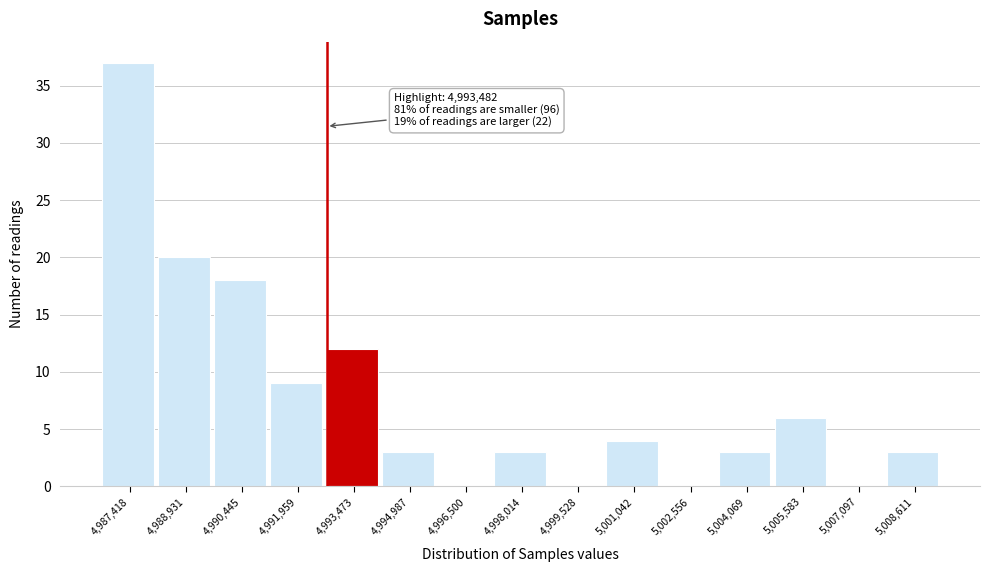

Reading left to right, transcribe all the data shown in this chart.

4,987,418=37	4,988,931=20	4,990,445=18	4,991,959=9	4,993,473=12	4,994,987=3	4,996,500=0	4,998,014=3	4,999,528=0	5,001,042=4	5,002,556=0	5,004,069=3	5,005,583=6	5,007,097=0	5,008,611=3